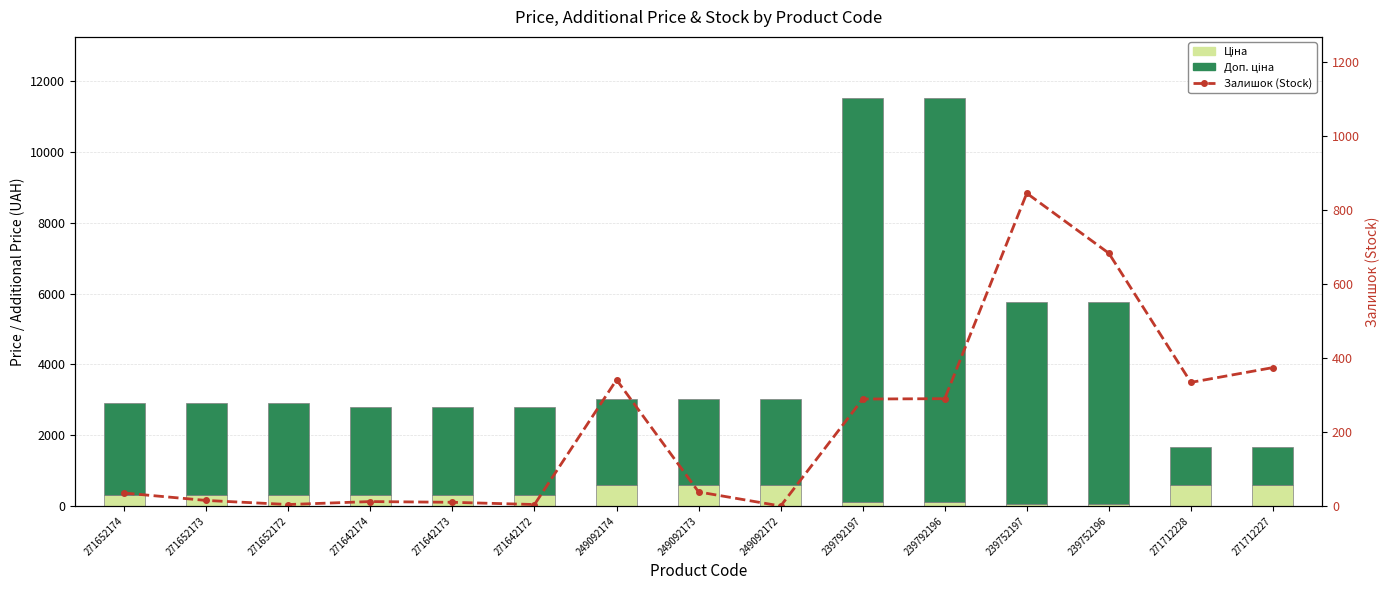

At which label is Ціна closest to 330?

271652174